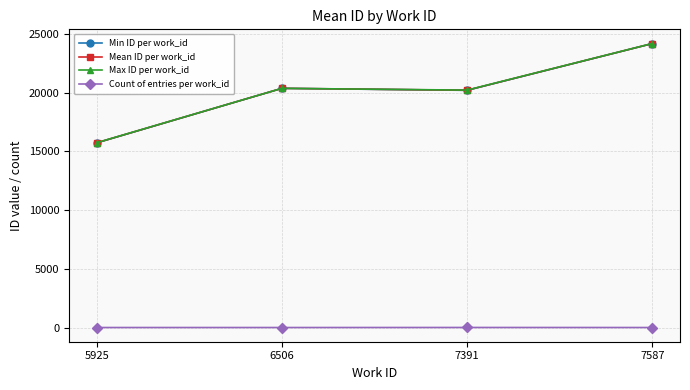

True or false: Max ID per work_id and Count of entries per work_id intersect in this chart.

False